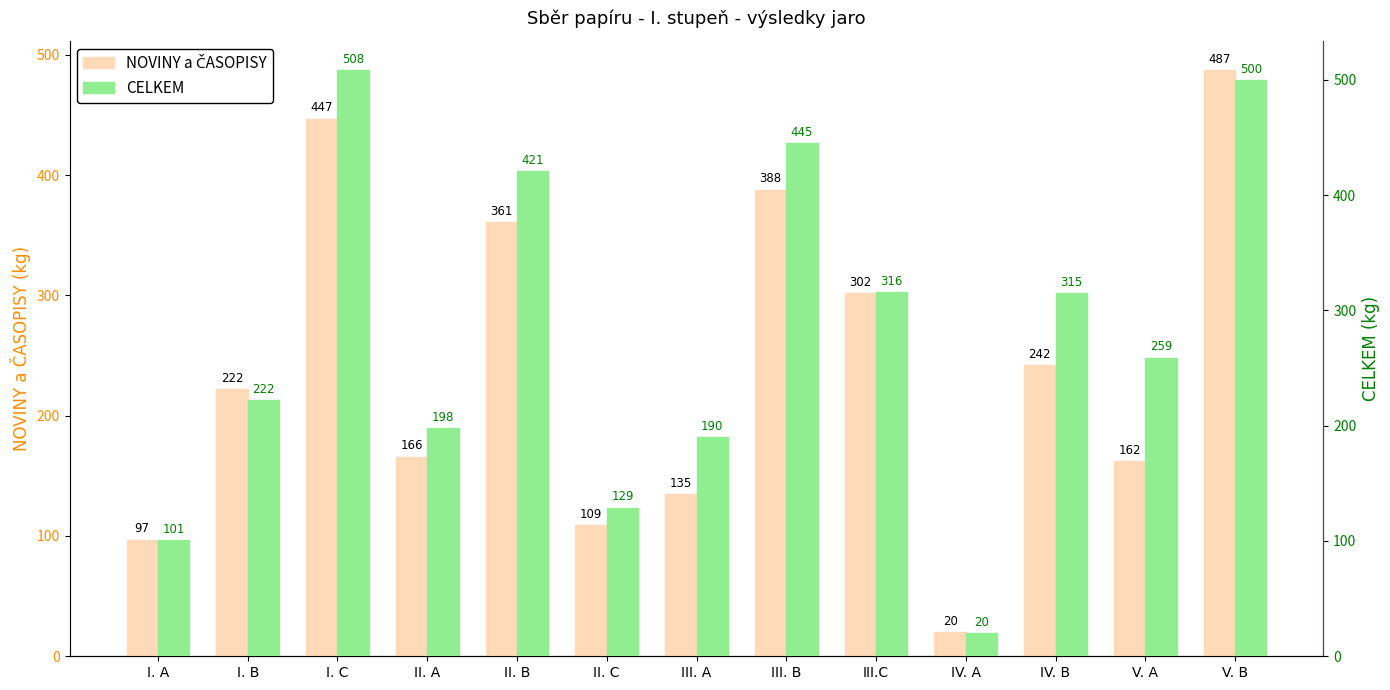

What is the difference between the CELKEM values at III. B and II. C?

316